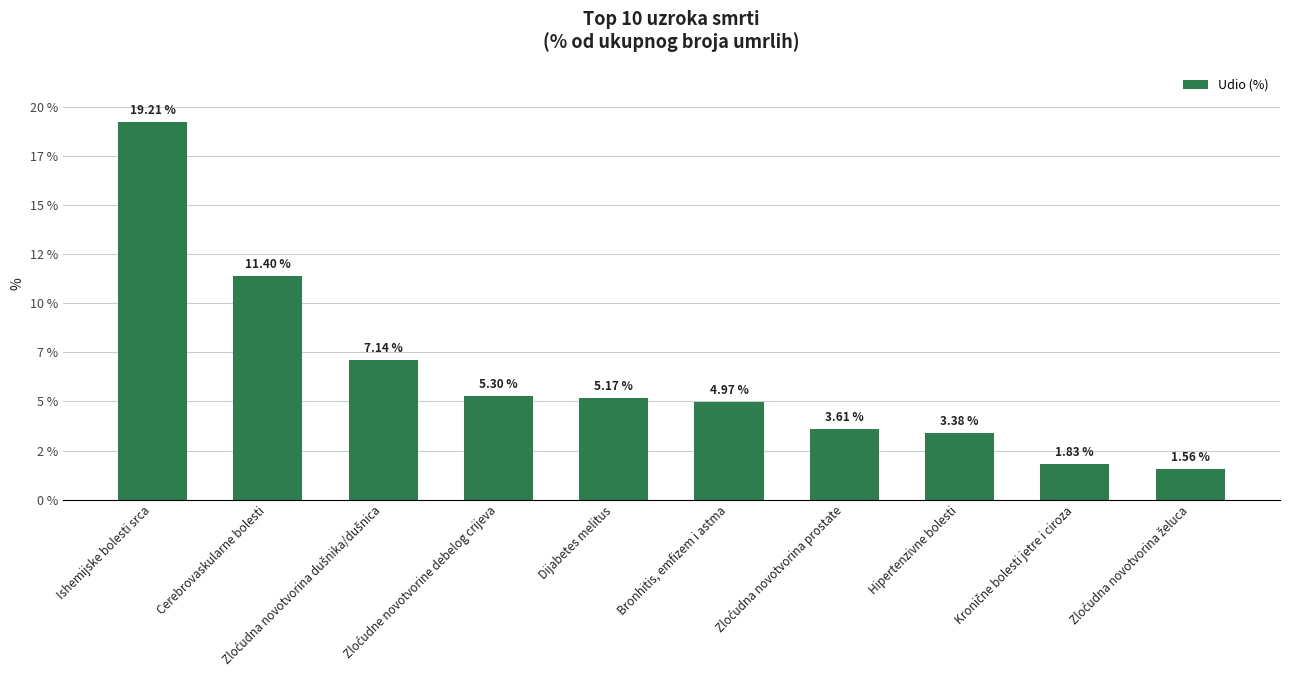

What is the maximum value shown in the chart?

19.2